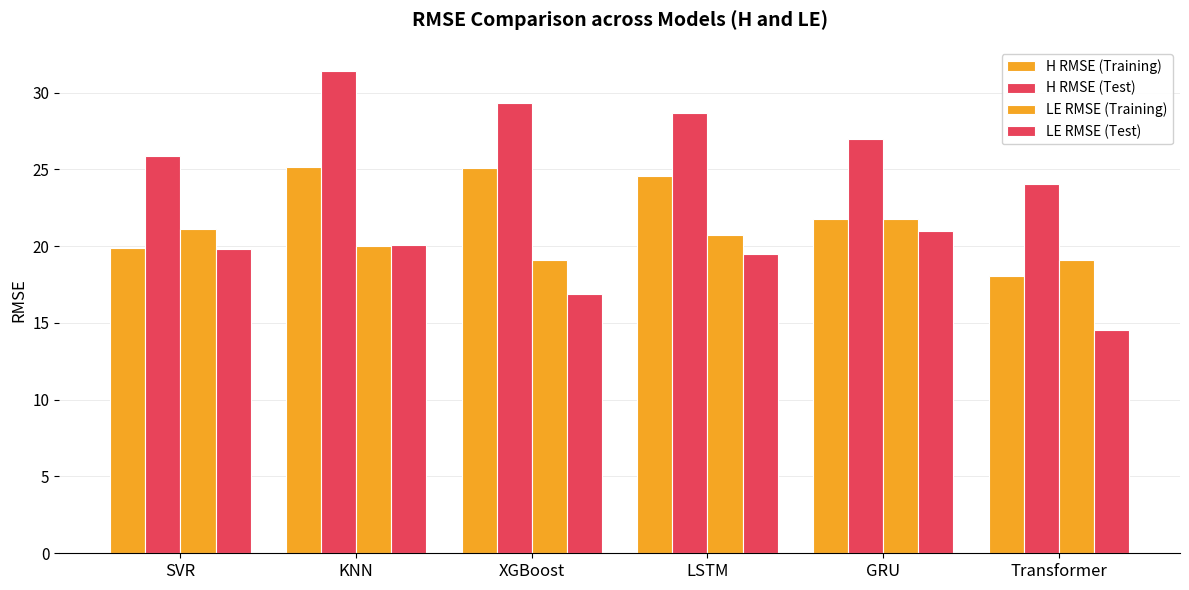

Between XGBoost and LSTM, which series saw the biggest shift?

LE RMSE (Test)